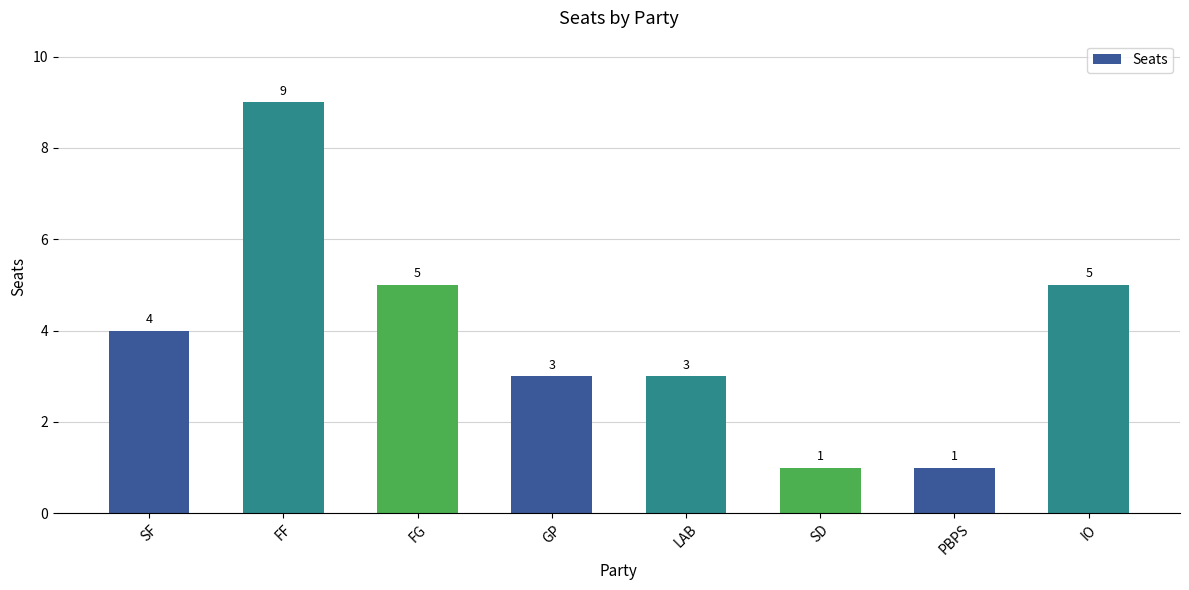

What is the sum of the values at GP and SF?

7